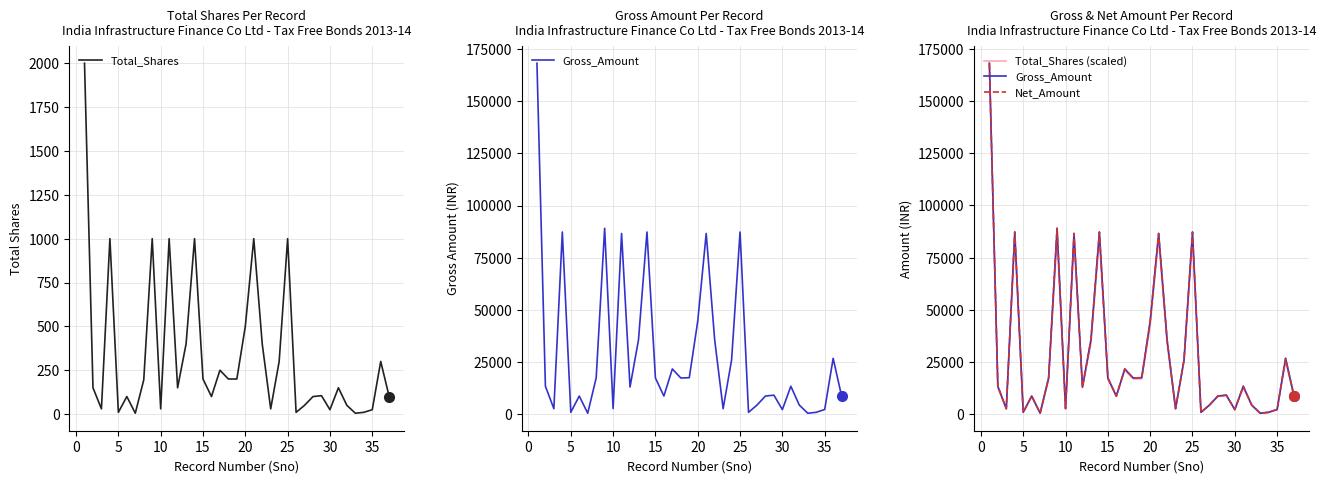

What is the highest value of the Total_Shares series?

2000